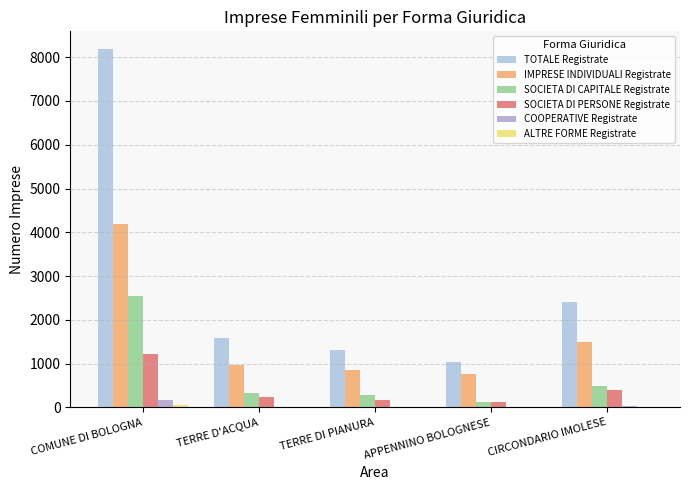

What is the total value across all series at TERRE DI PIANURA?

2627